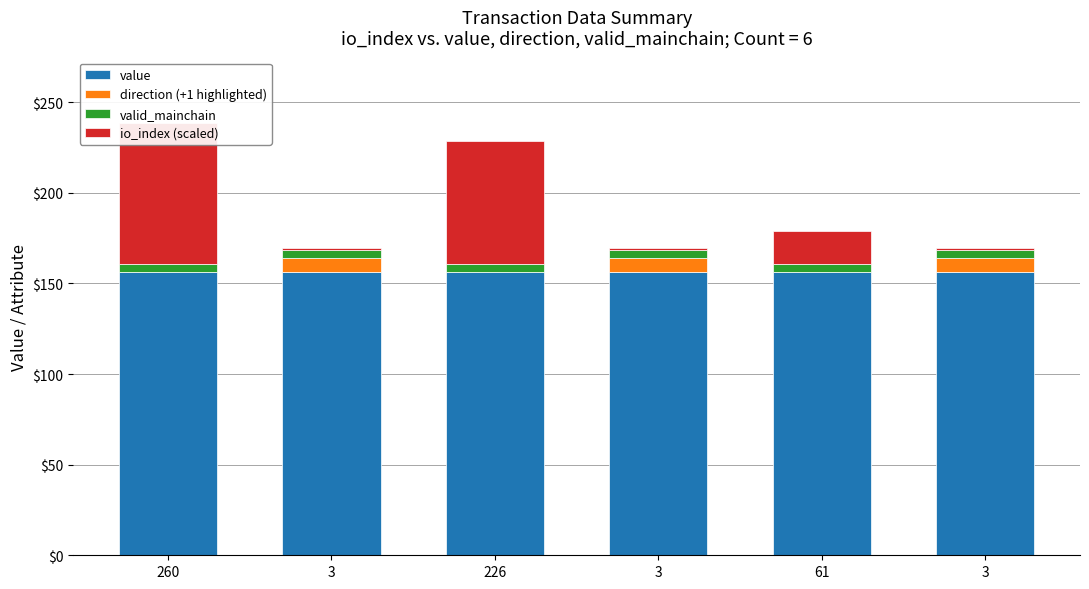

Which has a higher value, 3 or 3?

3